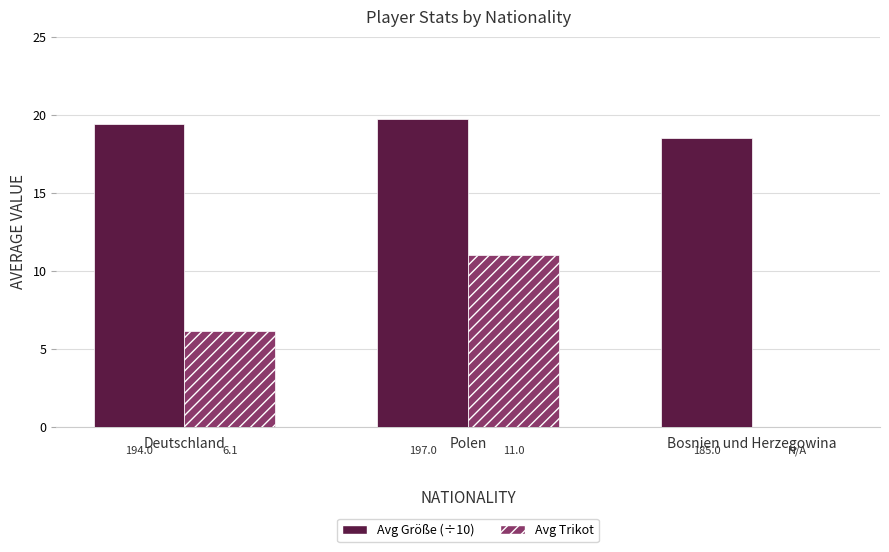

Does the chart contain stacked bars?

No